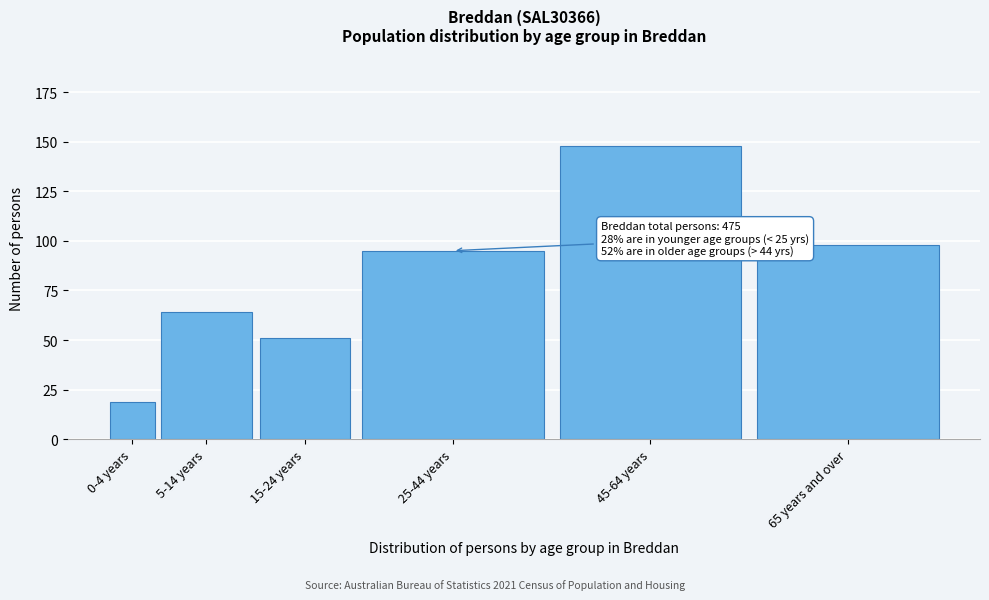

Reading left to right, transcribe all the data shown in this chart.

0-4 years=19	5-14 years=64	15-24 years=51	25-44 years=95	45-64 years=148	65 years and over=98